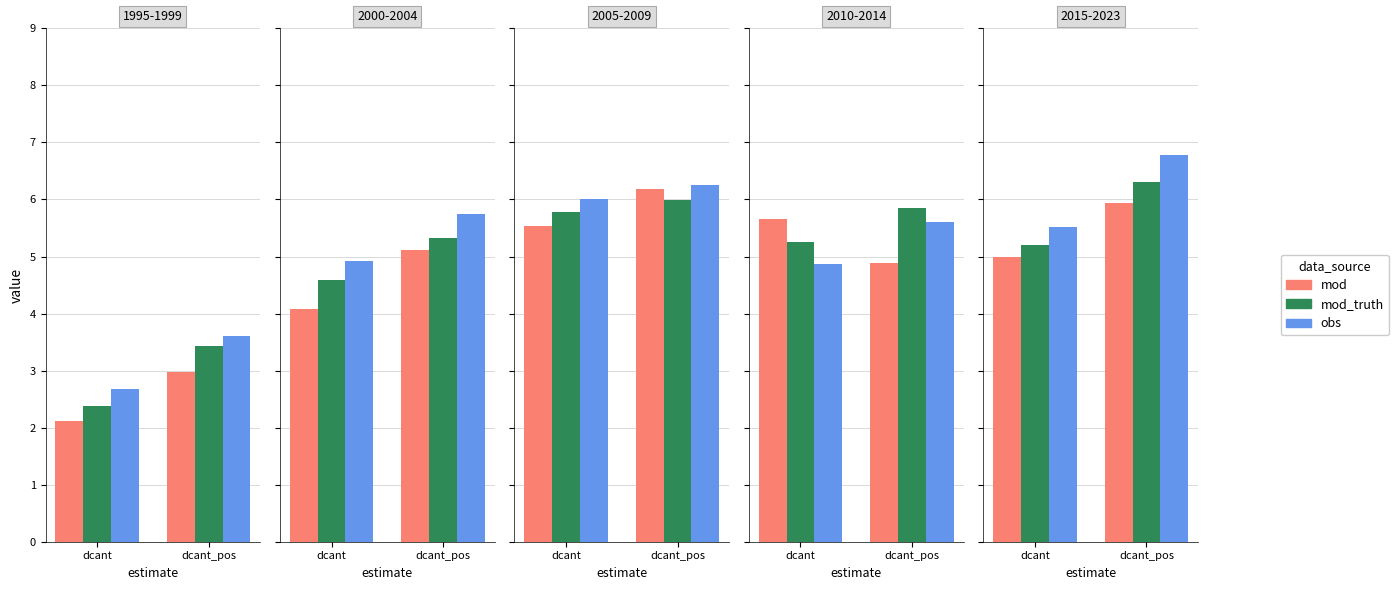

What are all the series names shown in the legend?

mod, mod_truth, obs